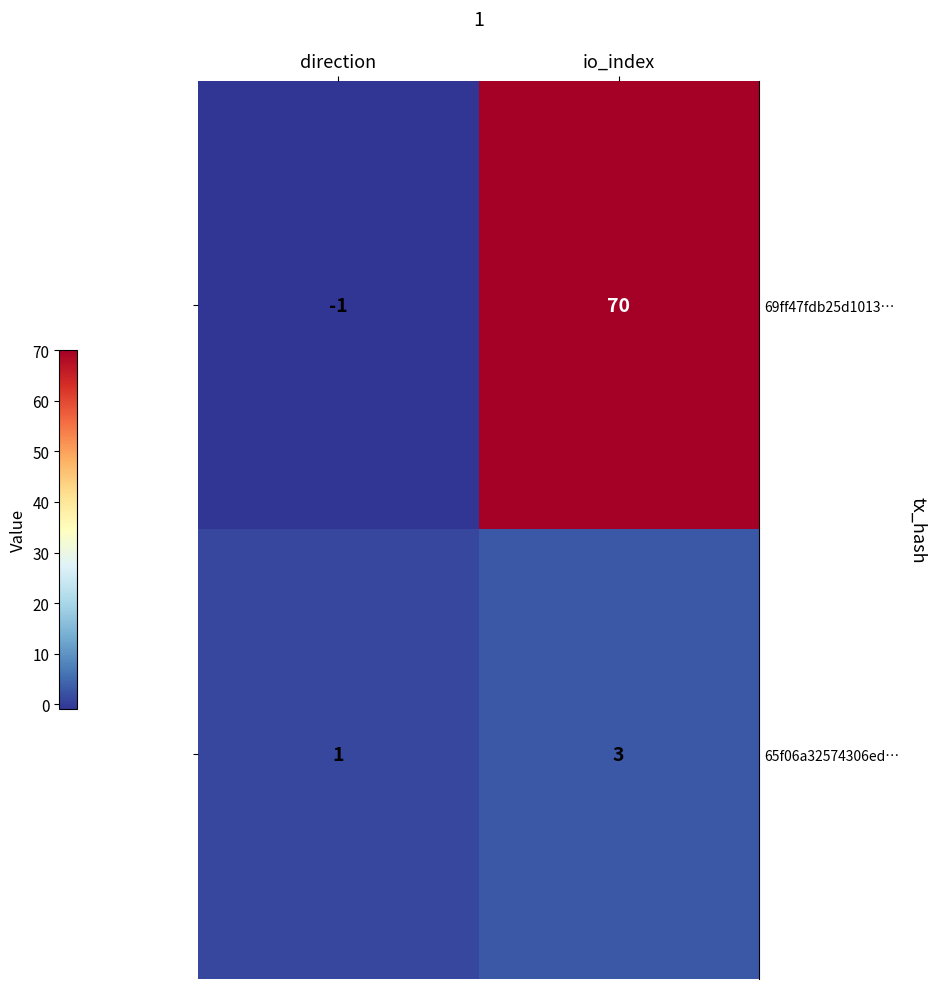

At which category is the sum across all series the highest?

io_index